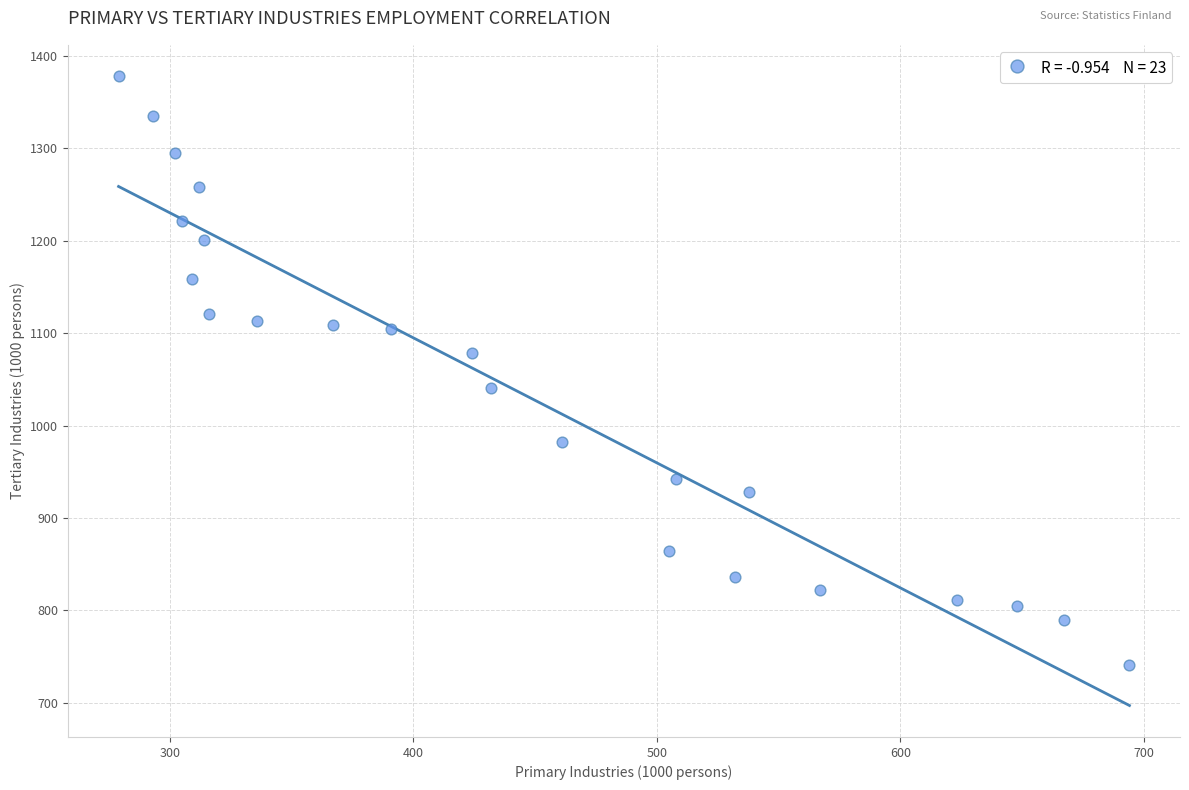

What is the range of Y values (max minus min)?

637